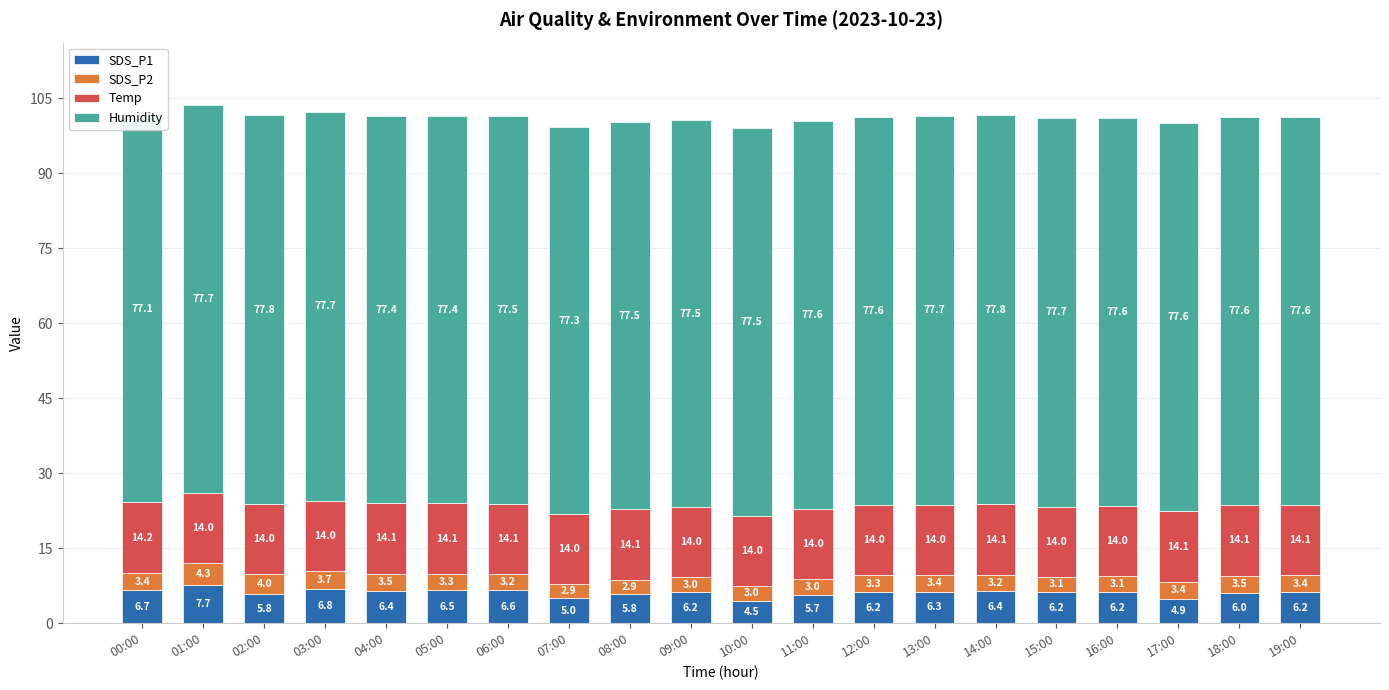

How many groups of bars are there?

20